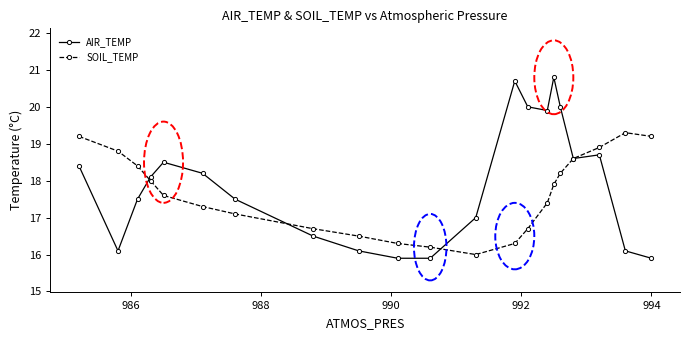

What are all the series names shown in the legend?

AIR_TEMP, SOIL_TEMP